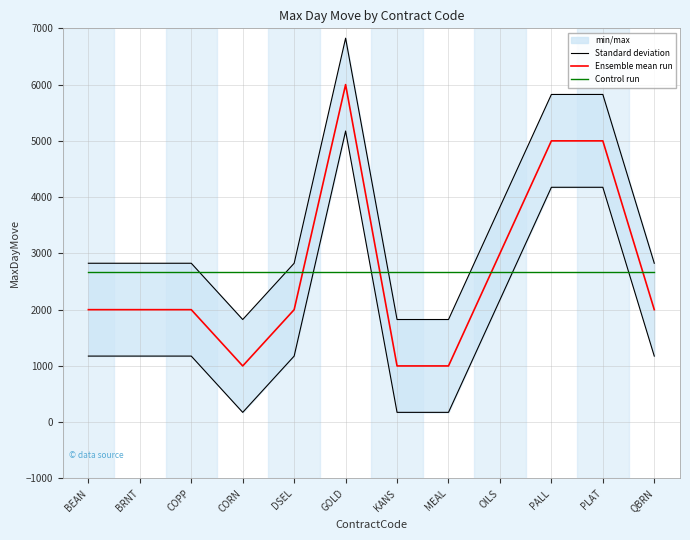

What is the label of the 11th point from the right?

BRNT